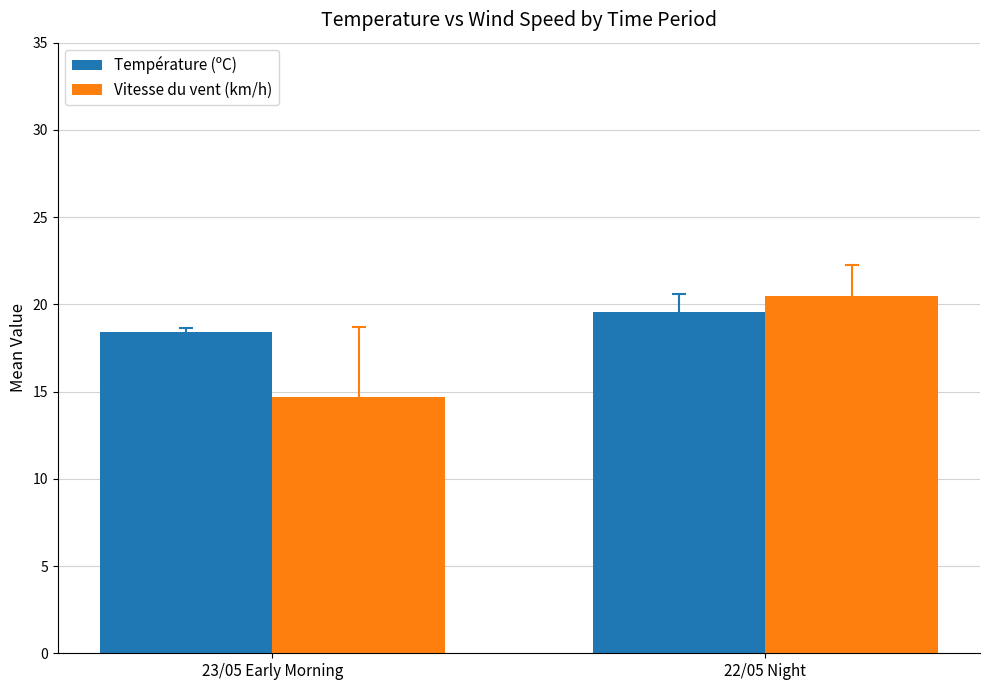

The value of Vitesse du vent (km/h) at 22/05 Night is 20.5. True or false?

True